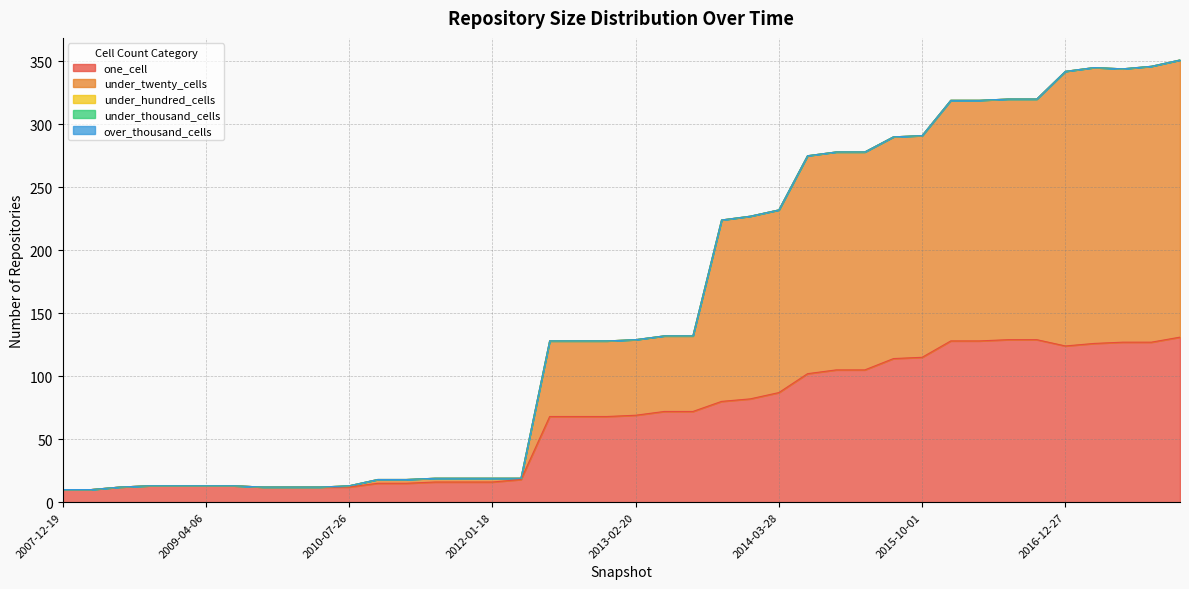

Where is the first local minimum for under_twenty_cells?

2012-03-26